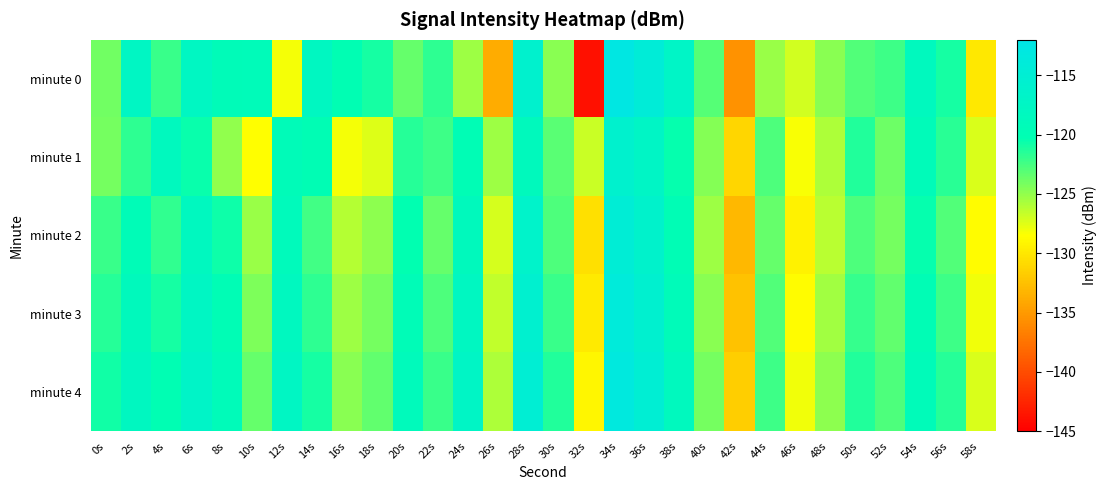

Reading left to right, transcribe all the data shown in this chart.

minute 0: 0s=-123.9	2s=-117.6	4s=-122.1	6s=-117.7	8s=-119.3	10s=-119.2	12s=-128.2	14s=-117.9	16s=-120.1	18s=-121.0	20s=-123.5	22s=-121.8	24s=-125.3	26s=-133.9	28s=-115.9	30s=-124.6	32s=-143.9	34s=-112.5	36s=-114.2	38s=-117.1	40s=-123.0	42s=-135.5	44s=-125.2	46s=-127.0	48s=-124.7	50s=-122.9	52s=-122.2	54s=-118.4	56s=-120.9	58s=-129.9
minute 1: 0s=-124.1	2s=-121.7	4s=-118.4	6s=-120.6	8s=-124.9	10s=-128.5	12s=-119.3	14s=-119.9	16s=-128.2	18s=-127.4	20s=-121.5	22s=-122.3	24s=-119.8	26s=-125.4	28s=-118.7	30s=-123.1	32s=-126.8	34s=-115.9	36s=-117.2	38s=-120.4	40s=-124.6	42s=-131.2	44s=-122.7	46s=-128.3	48s=-125.9	50s=-121.4	52s=-123.8	54s=-119.2	56s=-121.6	58s=-127.3
minute 2: 0s=-122.1	2s=-119.4	4s=-121.8	6s=-118.3	8s=-120.7	10s=-125.2	12s=-118.9	14s=-122.4	16s=-126.1	18s=-124.8	20s=-120.3	22s=-123.5	24s=-118.6	26s=-127.2	28s=-116.4	30s=-122.8	32s=-130.5	34s=-114.7	36s=-116.3	38s=-119.8	40s=-125.4	42s=-133.1	44s=-123.6	46s=-129.4	48s=-126.2	50s=-122.7	52s=-124.1	54s=-120.5	56s=-122.9	58s=-128.7
minute 3: 0s=-121.5	2s=-118.7	4s=-120.9	6s=-117.6	8s=-119.8	10s=-124.3	12s=-118.2	14s=-121.7	16s=-125.4	18s=-124.1	20s=-119.6	22s=-122.8	24s=-117.9	26s=-126.5	28s=-115.7	30s=-122.1	32s=-129.8	34s=-113.9	36s=-115.6	38s=-119.1	40s=-124.7	42s=-132.4	44s=-122.9	46s=-128.7	48s=-125.5	50s=-122.0	52s=-123.4	54s=-119.8	56s=-122.2	58s=-128.0
minute 4: 0s=-120.8	2s=-118.0	4s=-120.2	6s=-116.9	8s=-119.1	10s=-123.6	12s=-117.5	14s=-121.0	16s=-124.7	18s=-123.4	20s=-118.9	22s=-122.1	24s=-117.2	26s=-125.8	28s=-115.0	30s=-121.4	32s=-129.1	34s=-113.2	36s=-114.9	38s=-118.4	40s=-124.0	42s=-131.7	44s=-122.2	46s=-128.0	48s=-124.8	50s=-121.3	52s=-122.7	54s=-119.1	56s=-121.5	58s=-127.3